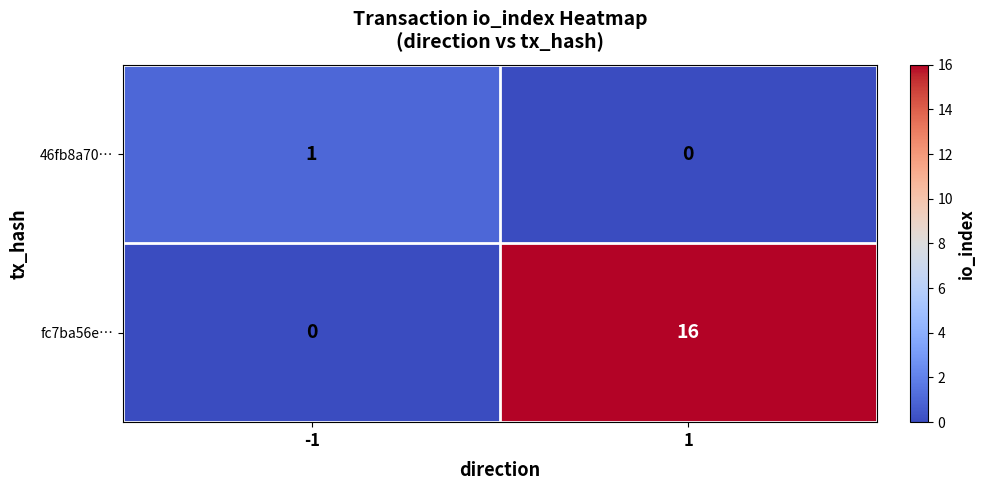

True or false: fc7ba56e… has a value of 24 at 1.

False